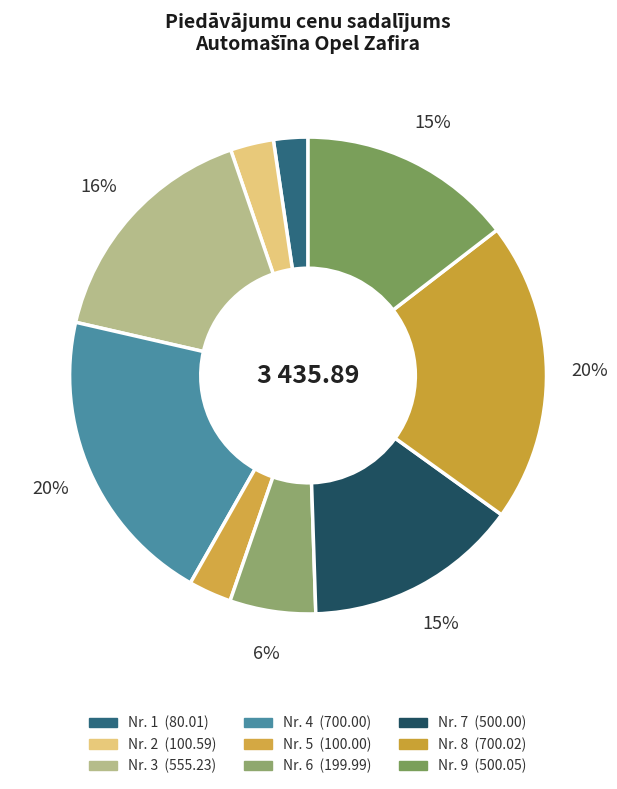

How many segments does this pie chart have?

9